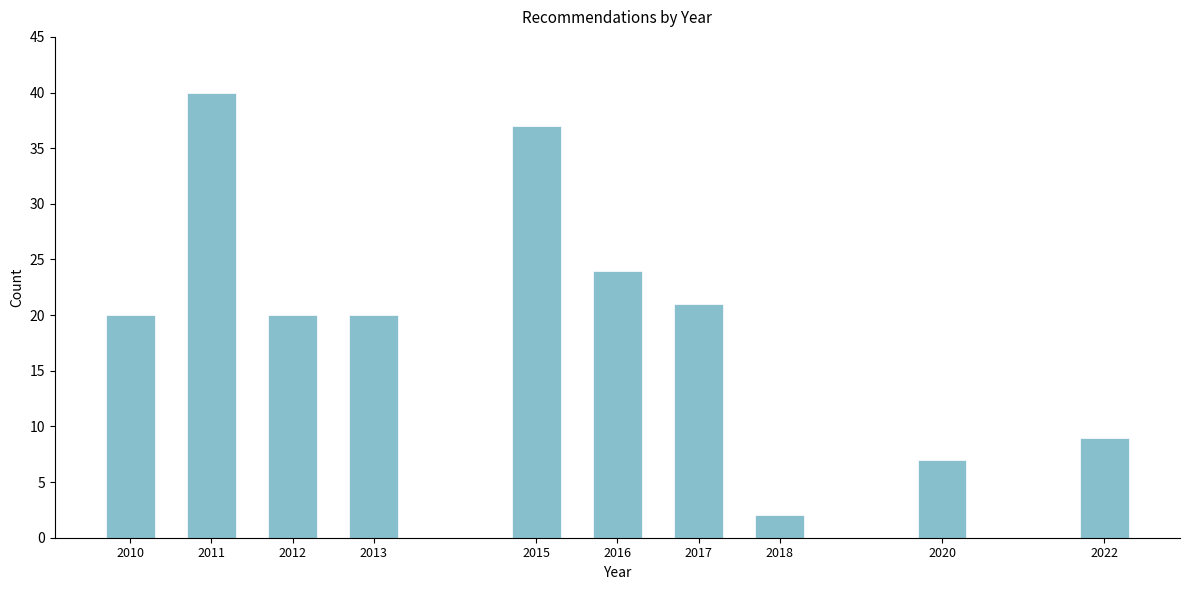

Reading left to right, what are all the values shown in this chart?

20	40	20	20	37	24	21	2	7	9